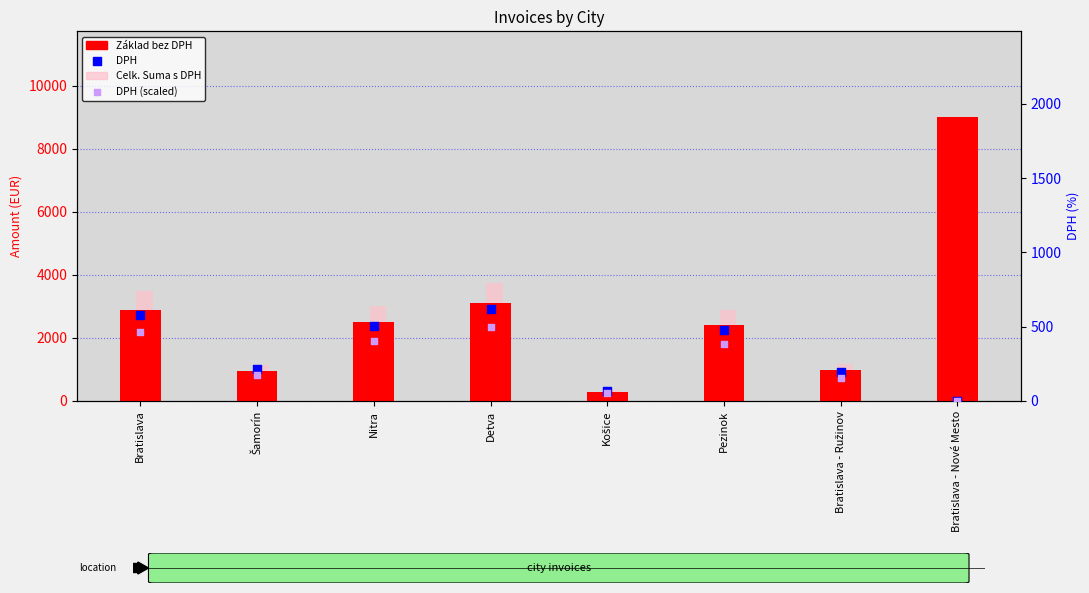

What is the total value across all series at Šamorín?

2476.8